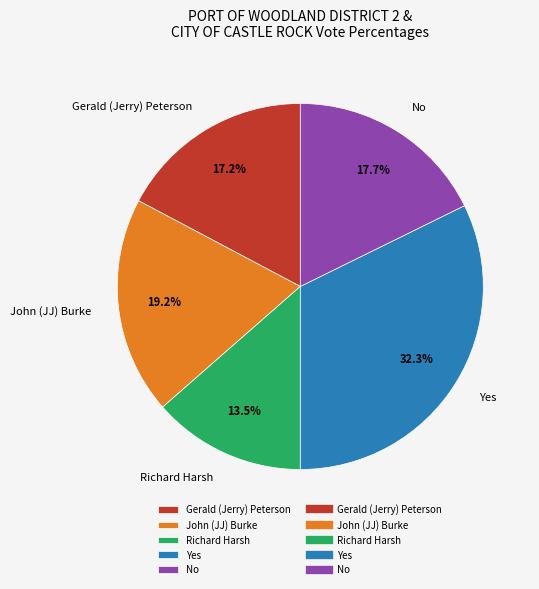

Does any single category account for the majority?

No